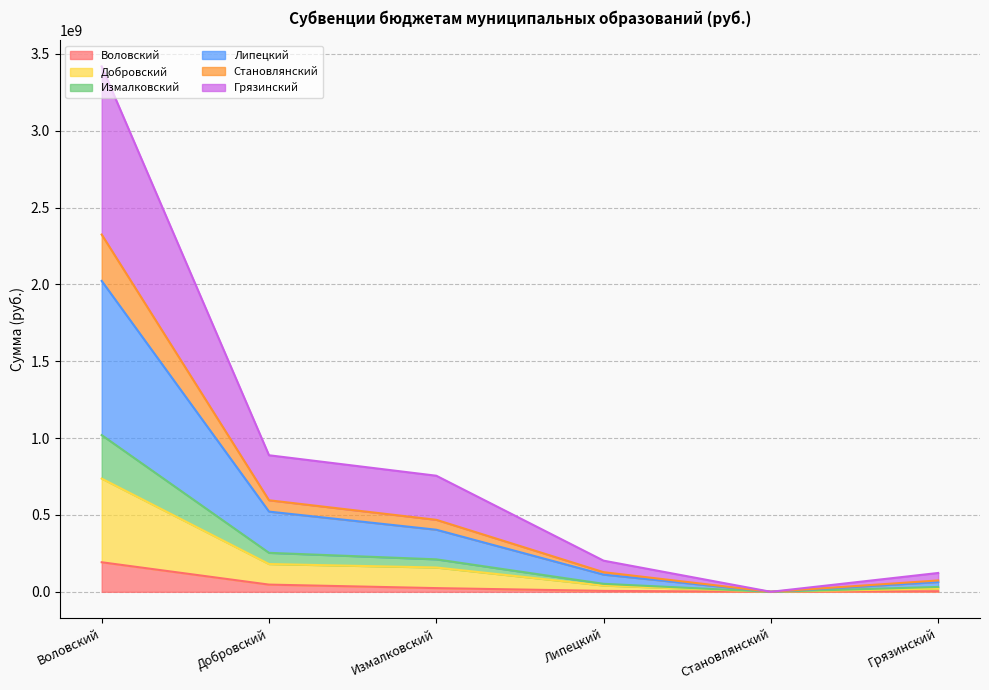

What is the difference between the highest and lowest values at Становлянский?

68000.0